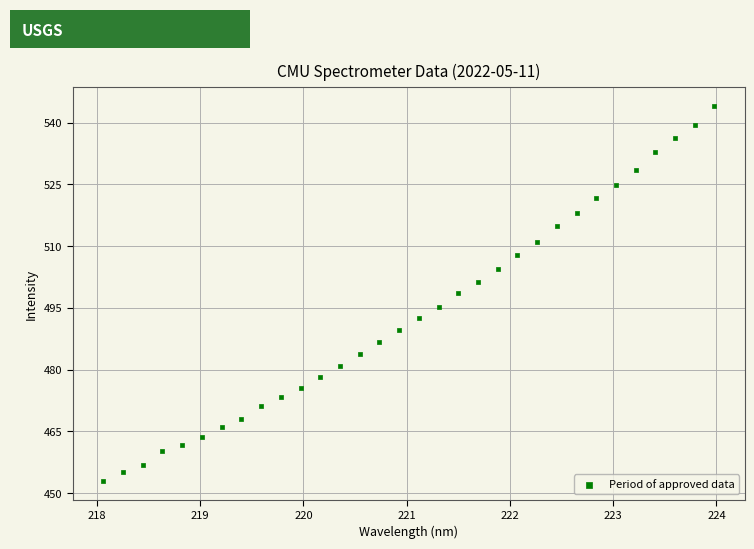

What is the range of X values (max minus min)?

5.9